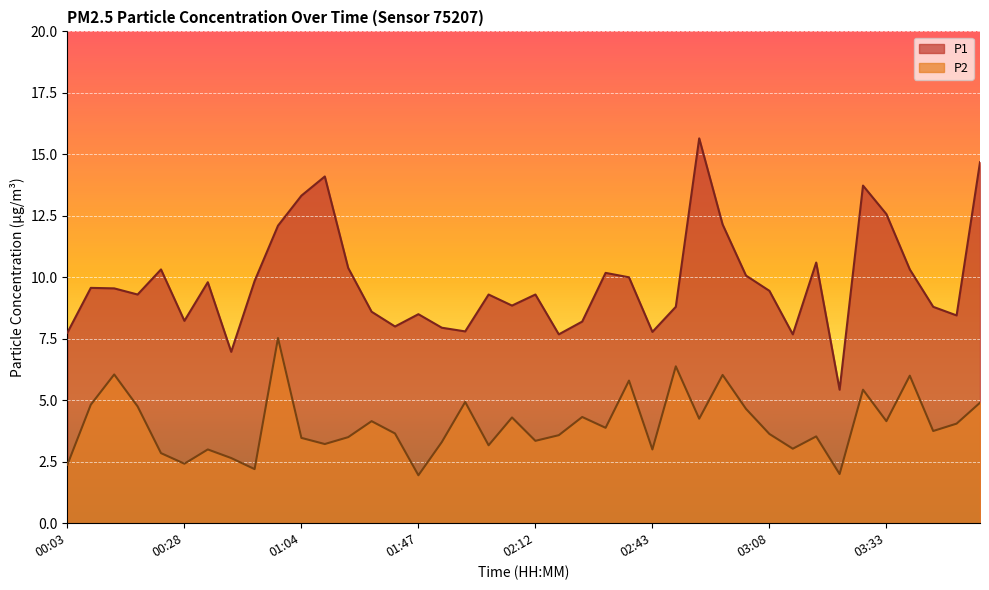

What is the greatest value displayed?

15.7